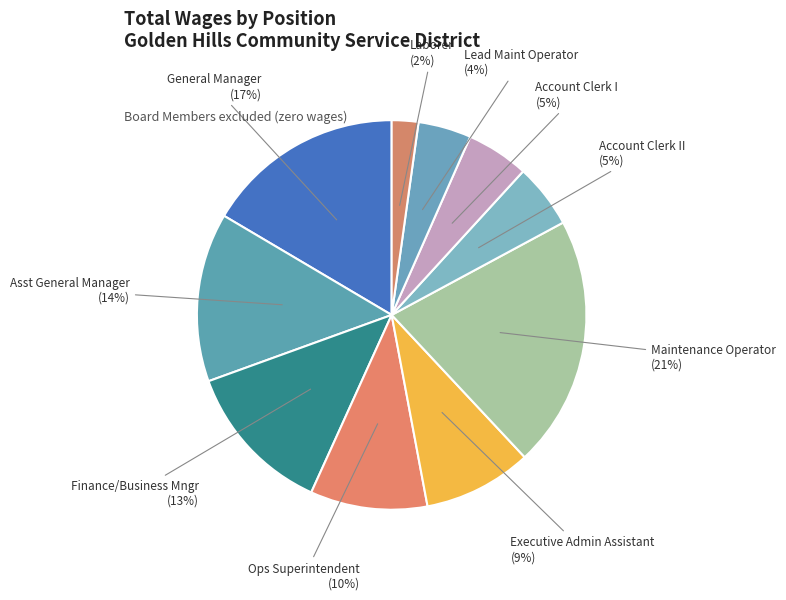

To the nearest percent, what portion does Executive Admin Assistant represent?

9%